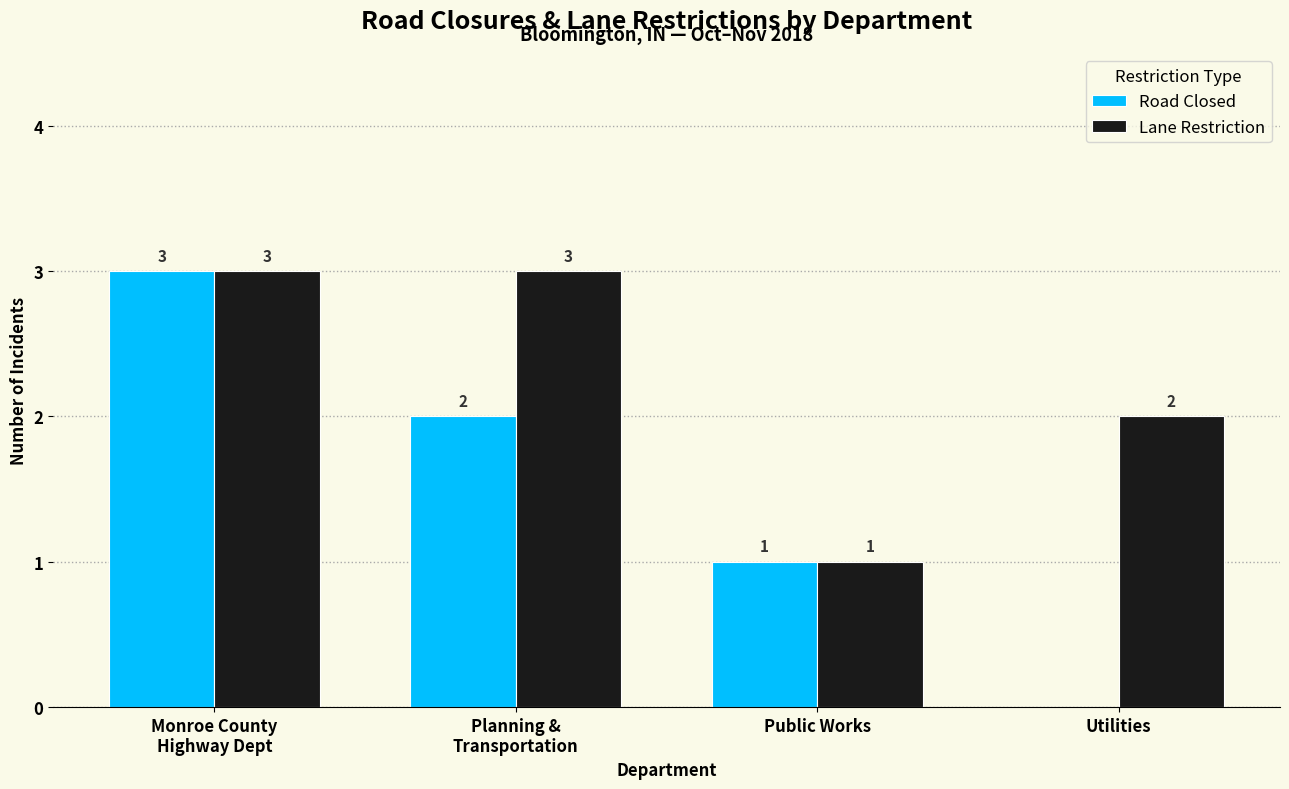

Which series has the largest total across all categories?

Lane Restriction